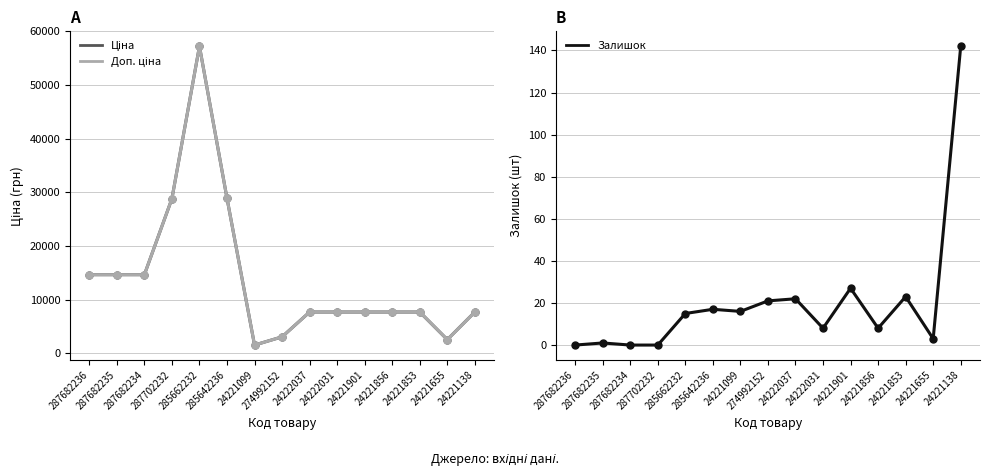

True or false: Доп. ціна and Ціна cross at least once.

False